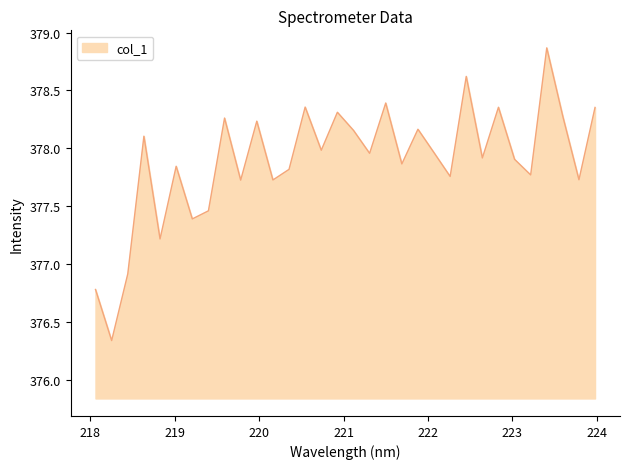

What is the difference between the maximum and minimum values?

2.5